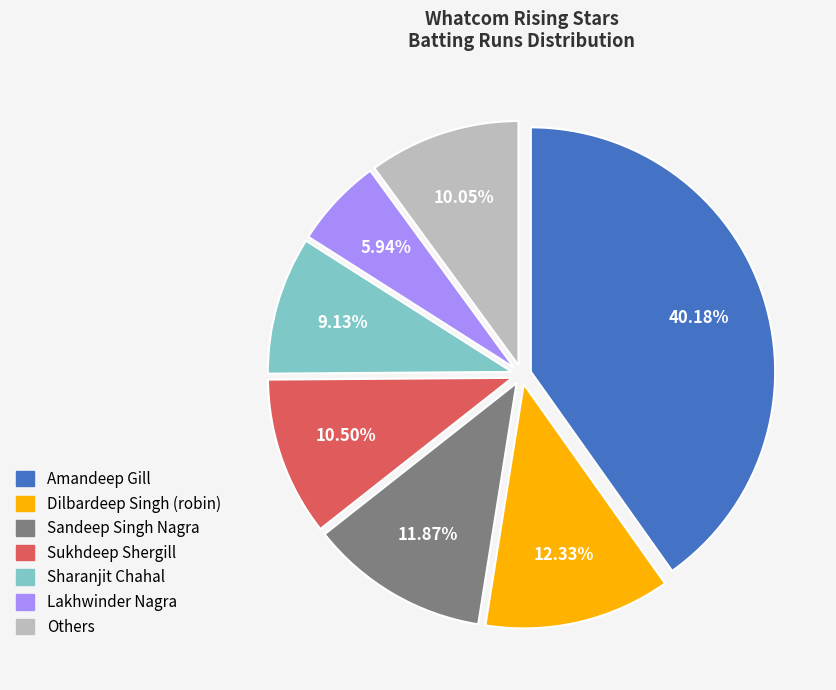

Is there any slice that represents more than half of the pie?

No